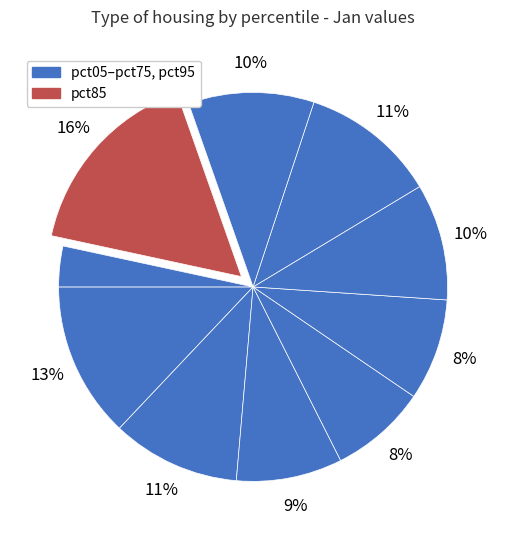

What is the largest slice in the pie chart?

pct85